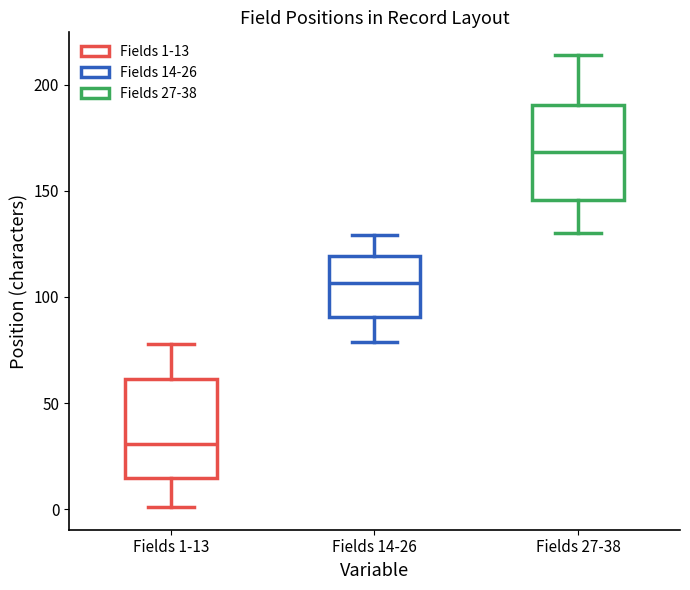

Where does the upper whisker of the box for Fields 1-13 end on the y-axis? The values are not printed on the chart, so give them approximately, as read against the axis.

80